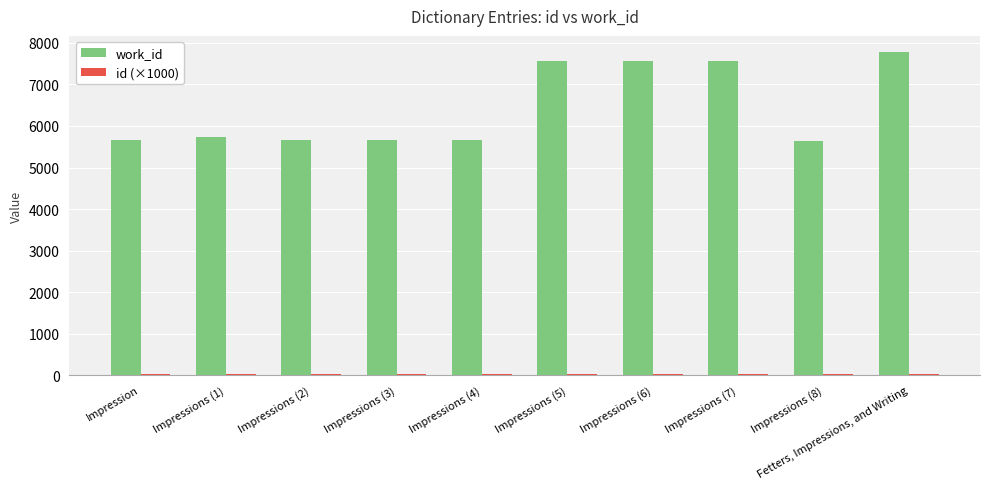

What is the greatest value displayed?

7782.0